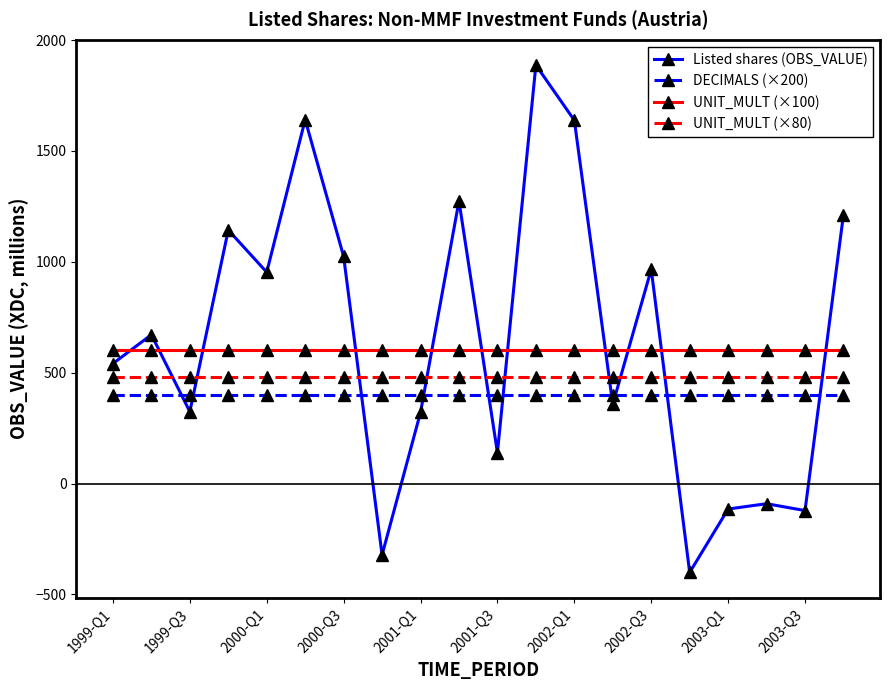

What is the highest value of the Listed shares (OBS_VALUE) series?

1887